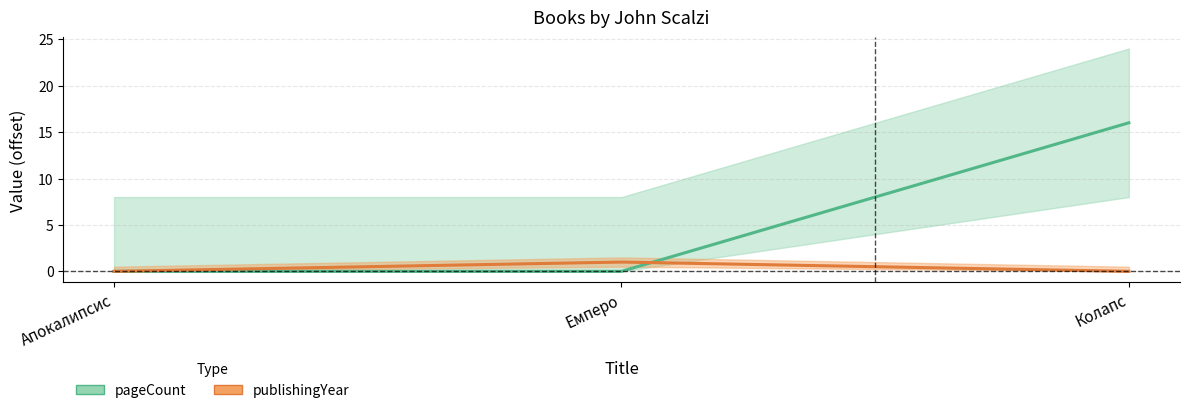

Which series has the widest spread of values?

pageCount